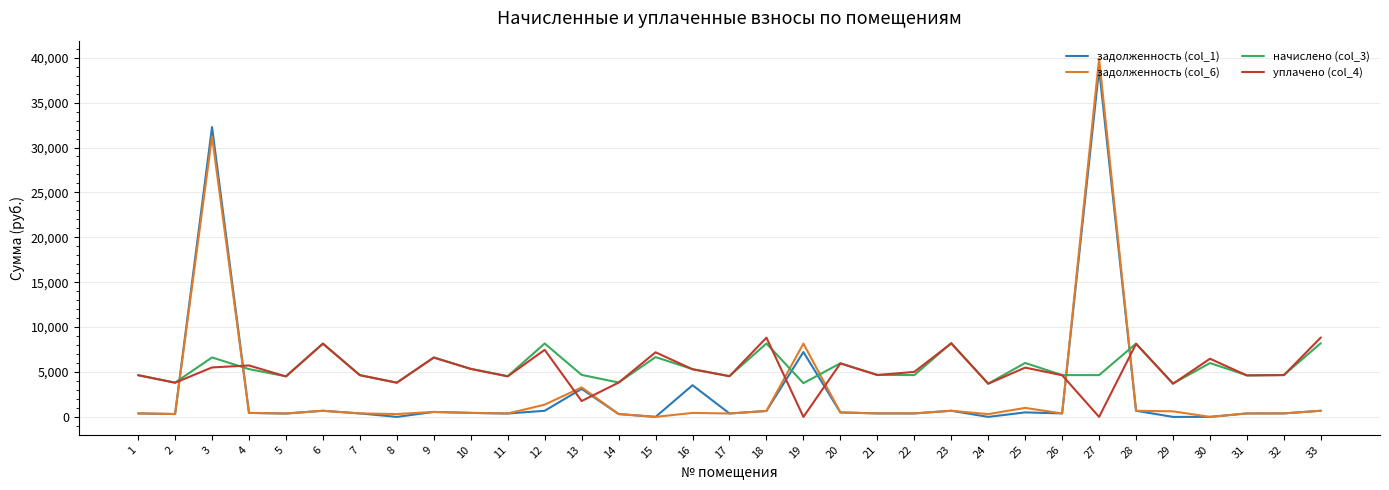

What is the difference between the highest and lowest values at 1?

4266.1